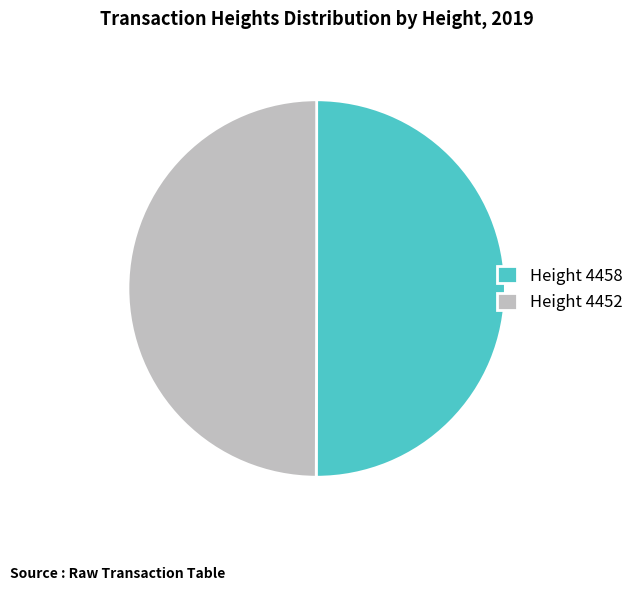

Is the sum of Height 4458 and Height 4452 greater than half?

Yes